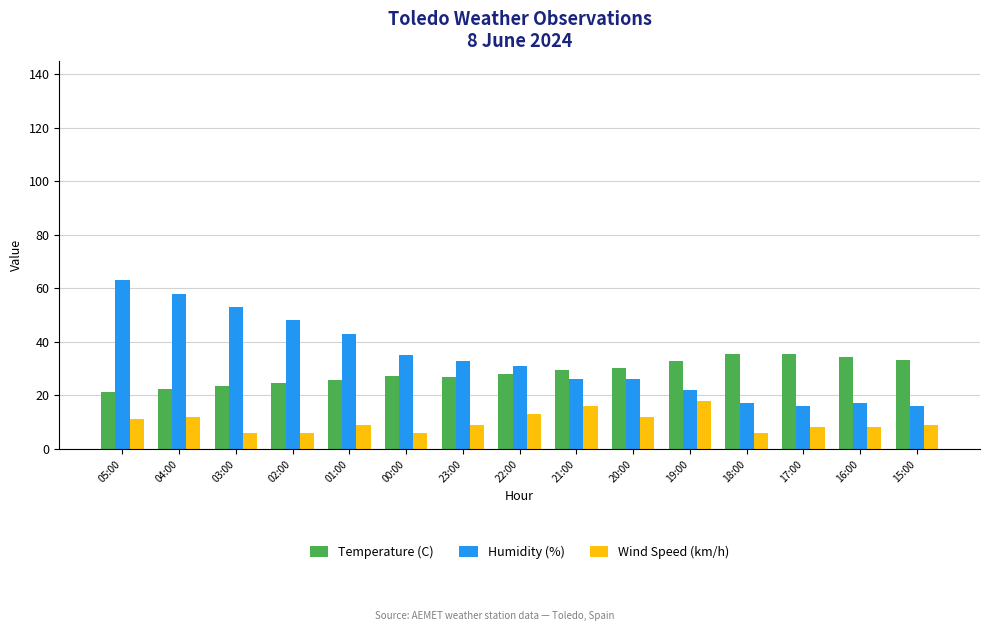

What is the maximum value for Wind Speed (km/h)?

18.0